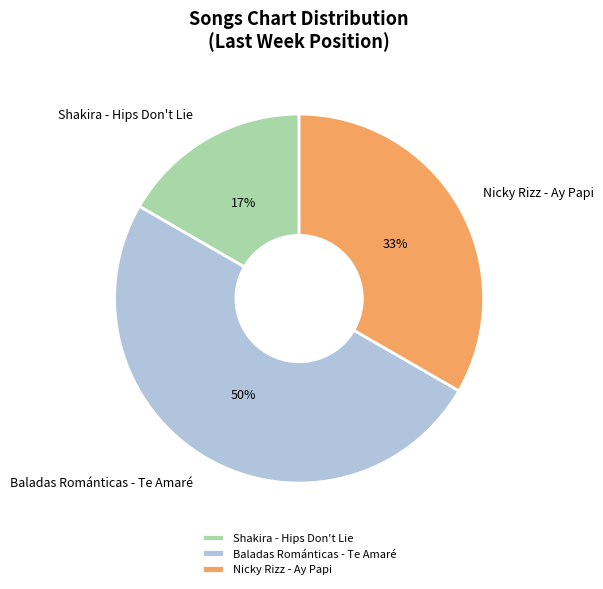

How many segments does this pie chart have?

3